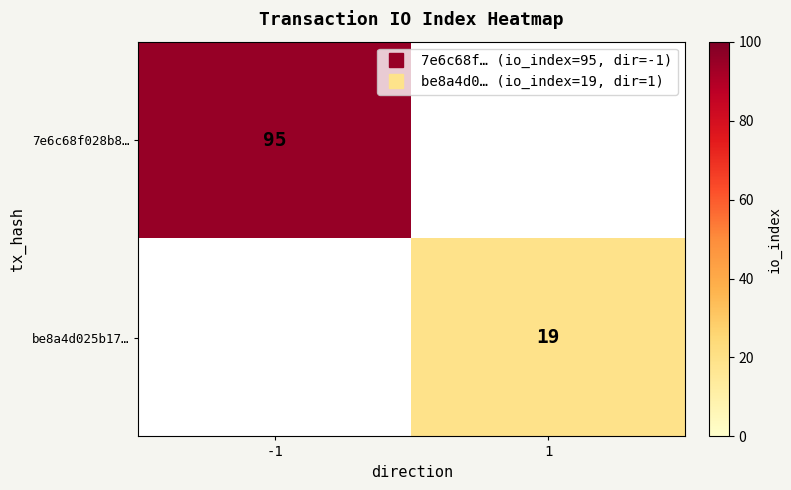

True or false: 7e6c68f028b8… has a value of 0 at 1.

True